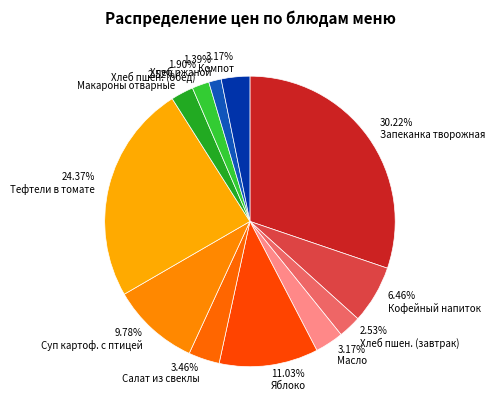

How many slices are in this pie chart?

12